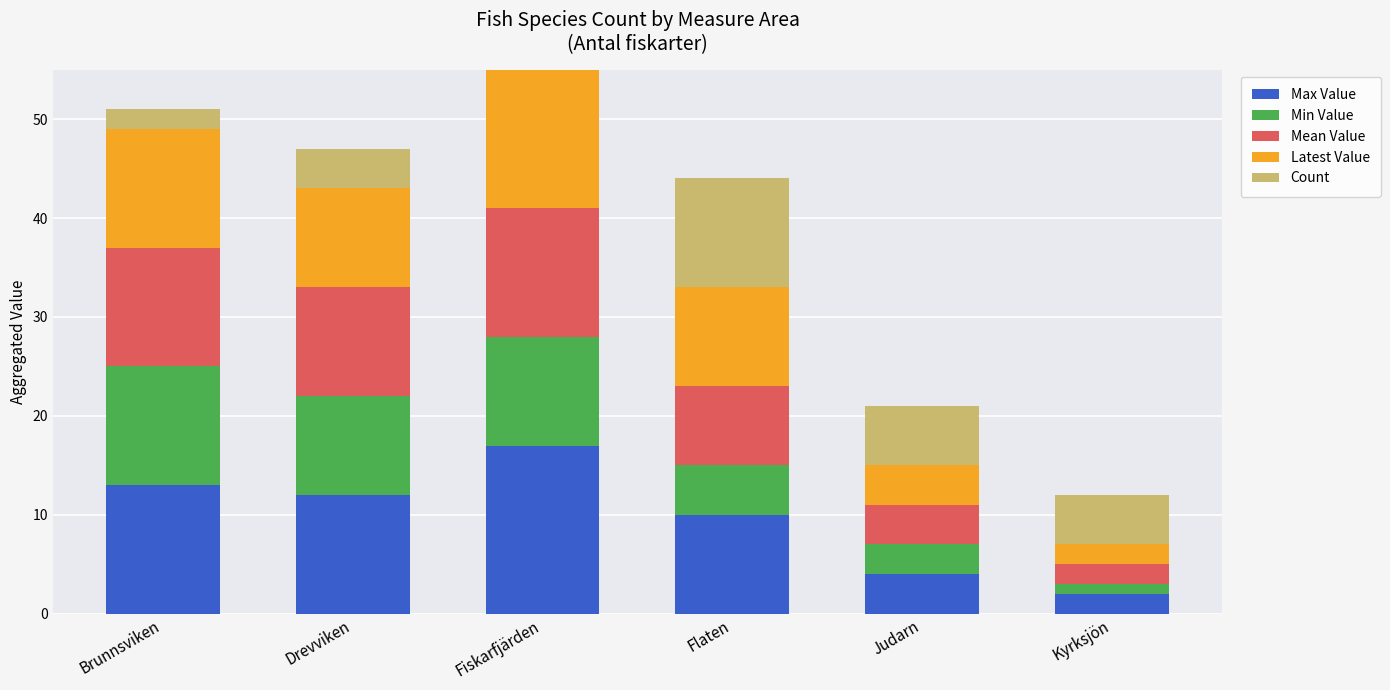

Between Fiskarfjärden and Flaten, which series saw the biggest shift?

Max Value